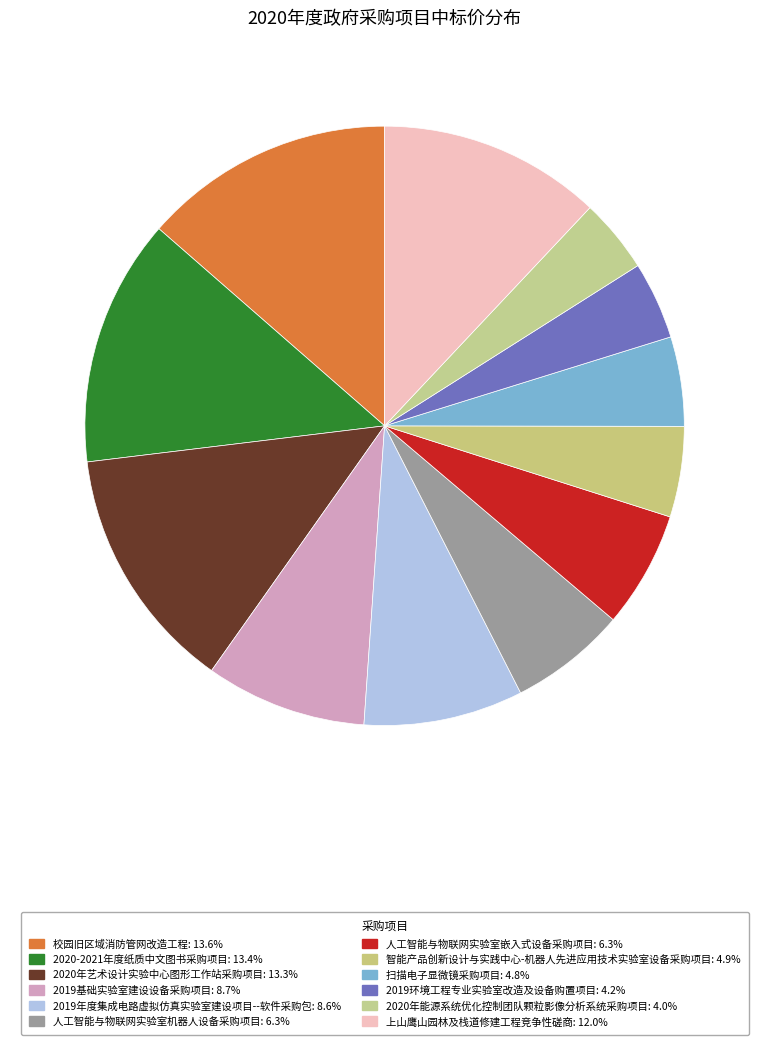

How many segments does this pie chart have?

12